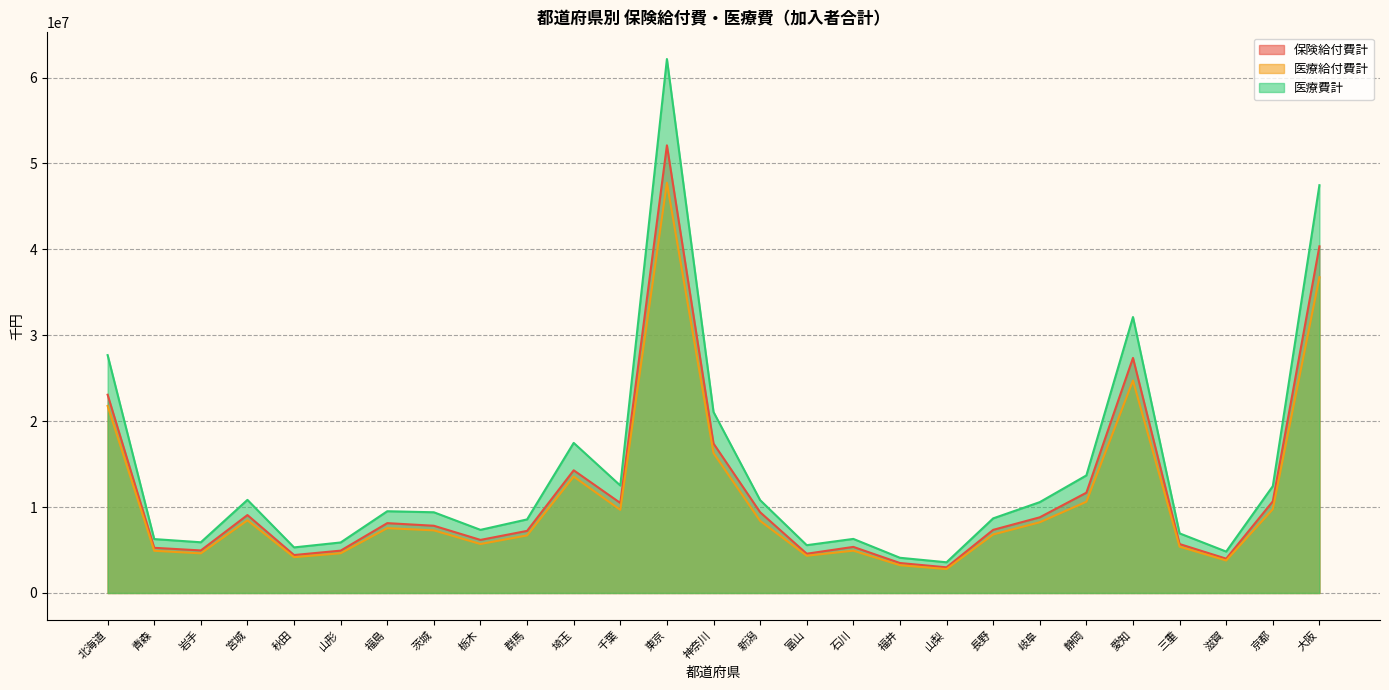

What is the minimum value for 保険給付費計?

2986651.6